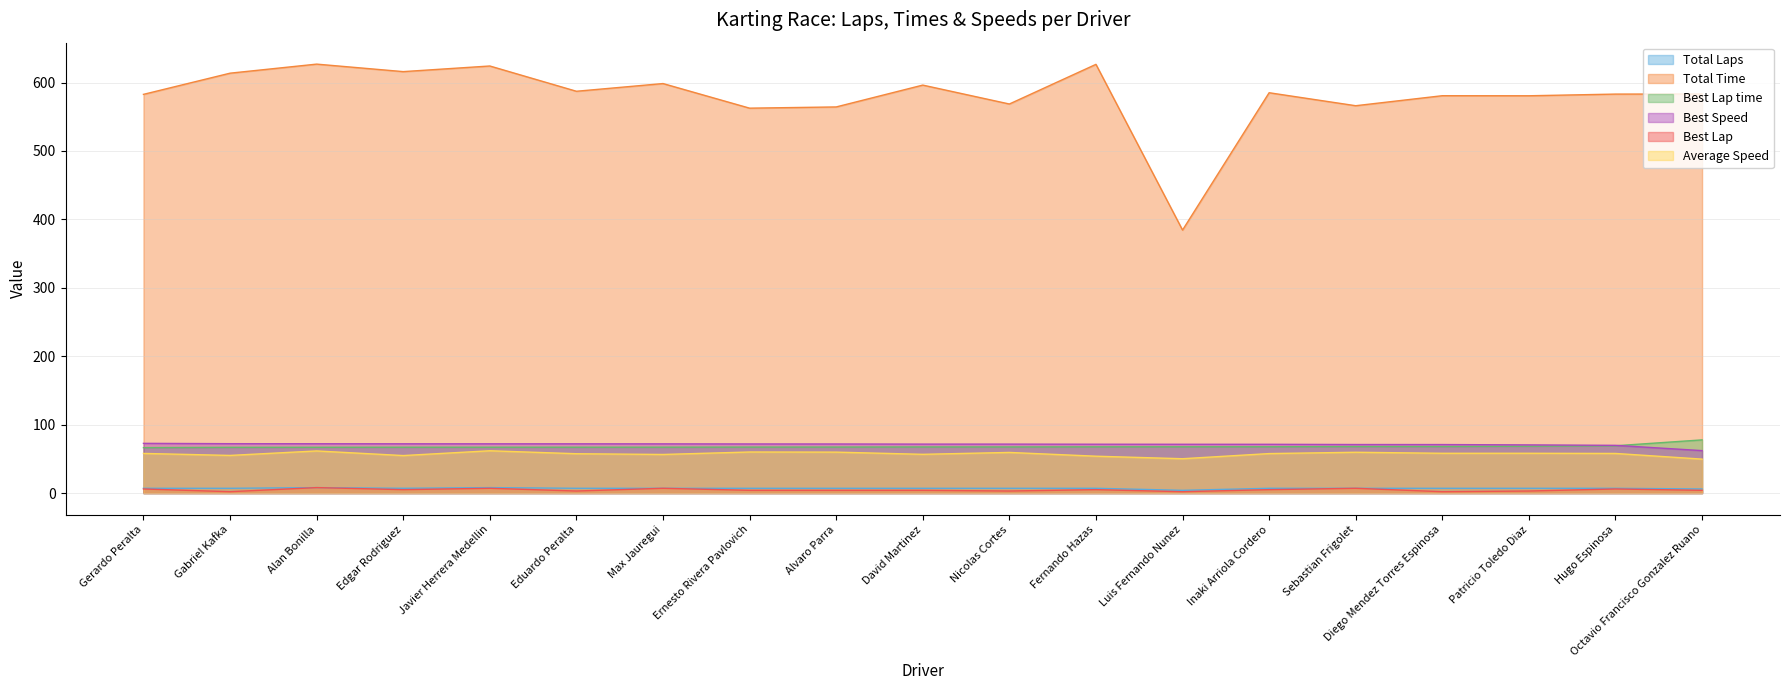

What is the total value across all series at Ernesto Rivera Pavlovich?

772.6